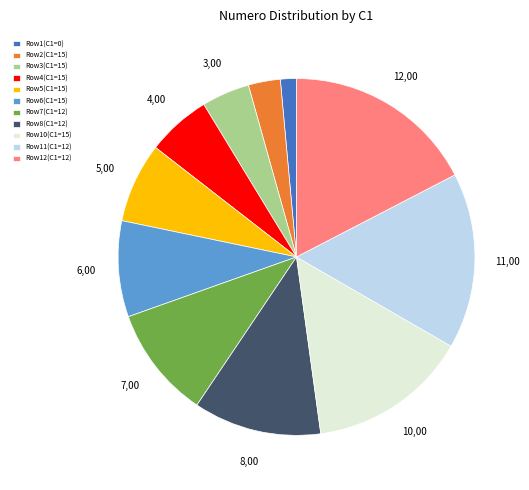

Between Row3(C1=15) and Row8(C1=12), which is larger?

Row8(C1=12)